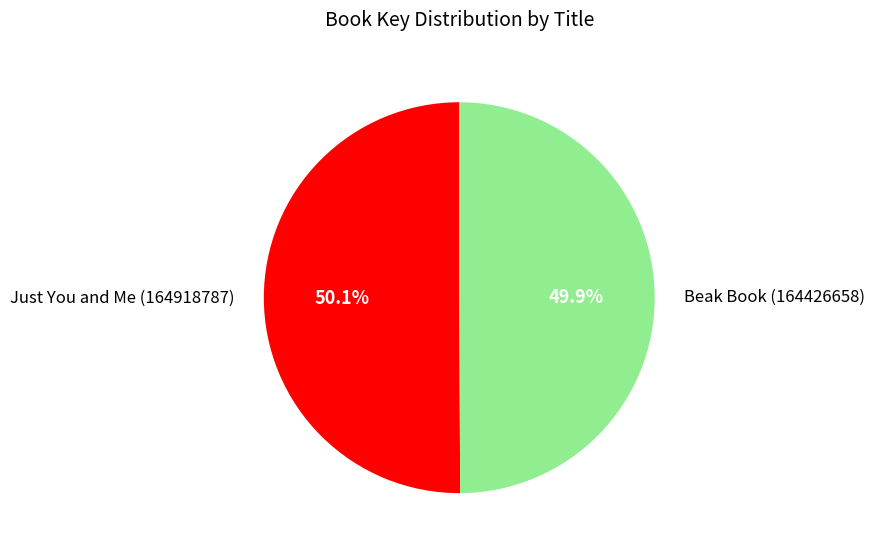

Do Just You and Me (164918787) and Beak Book (164426658) together represent more than half of the pie?

Yes